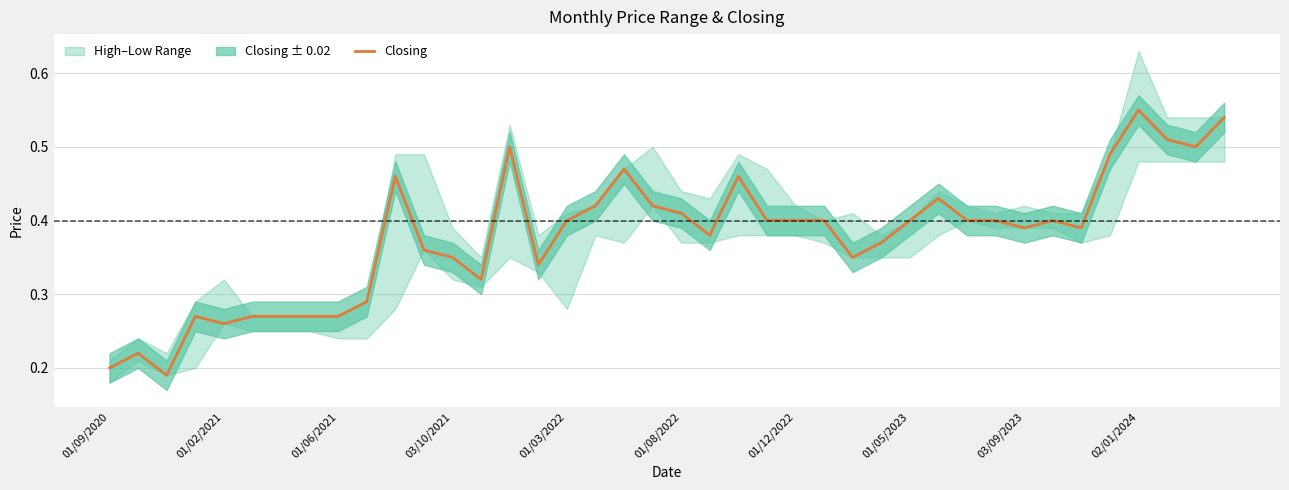

Reading left to right, what are all the values shown in this chart?

0.2	0.2	0.2	0.3	0.3	0.3	0.3	0.3	0.3	0.3	0.5	0.4	0.3	0.3	0.5	0.3	0.4	0.4	0.5	0.4	0.4	0.4	0.5	0.4	0.4	0.4	0.3	0.4	0.4	0.4	0.4	0.4	0.4	0.4	0.4	0.5	0.6	0.5	0.5	0.5